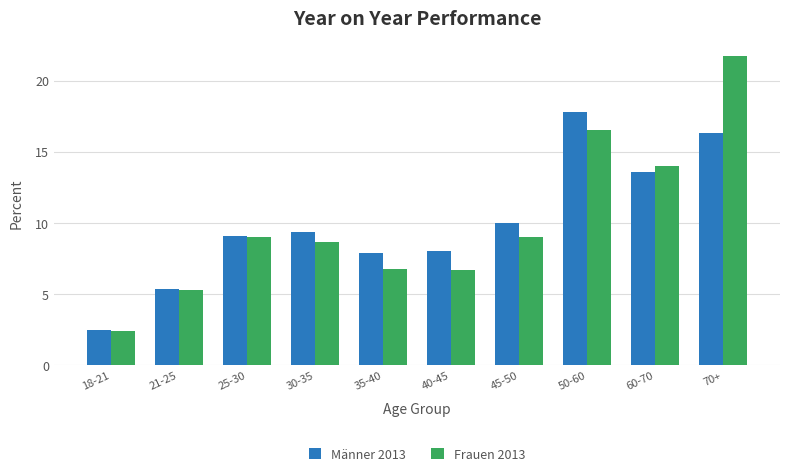

Are the bars horizontal?

No